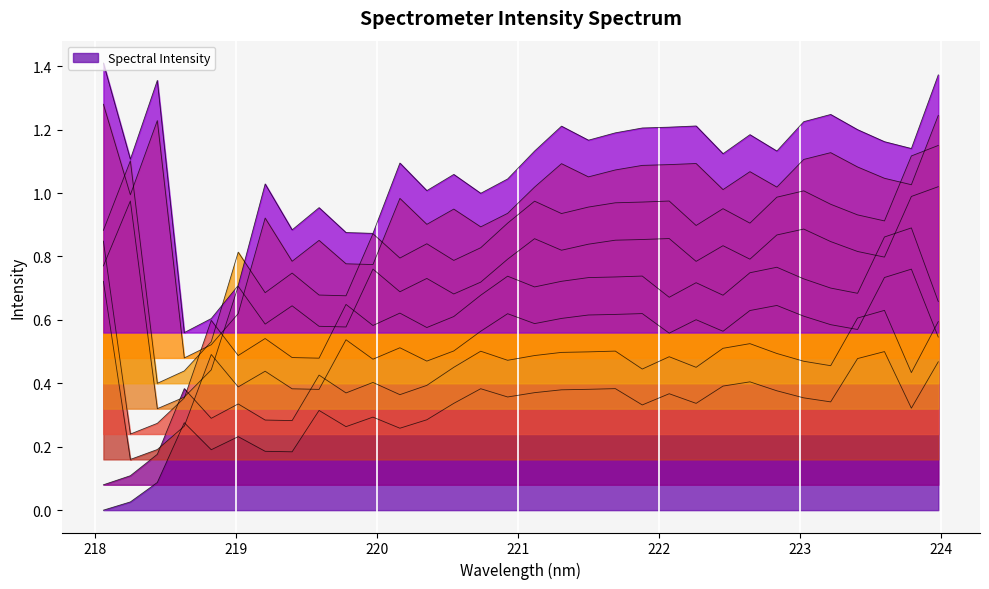

How many lines are shown in the chart?

1